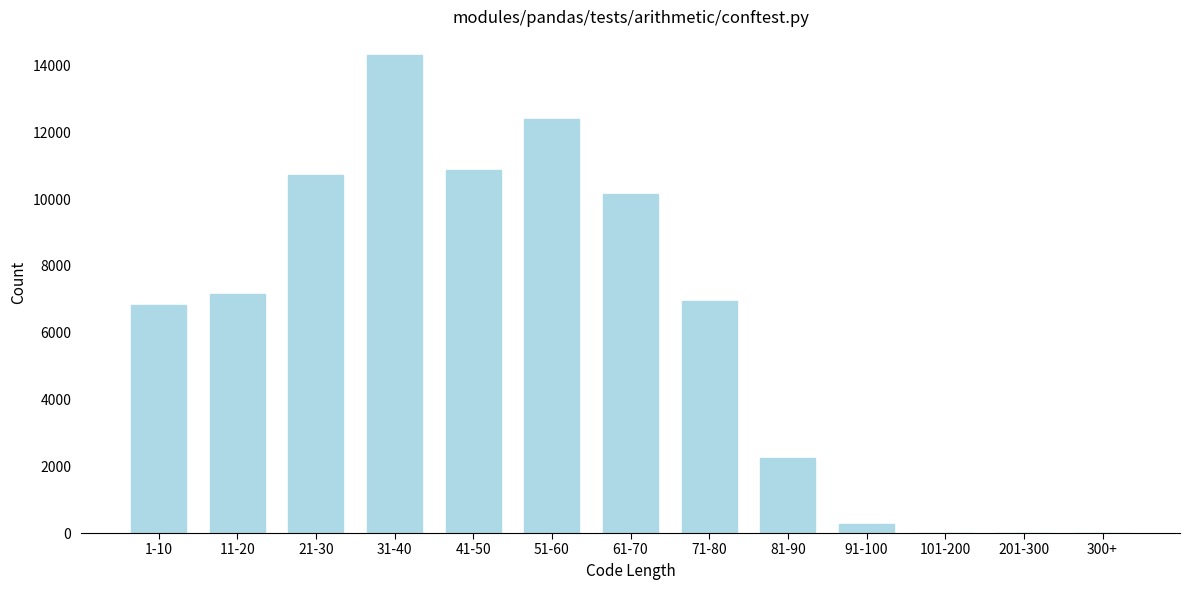

What is the change in value from 21-30 to 61-70?

-562